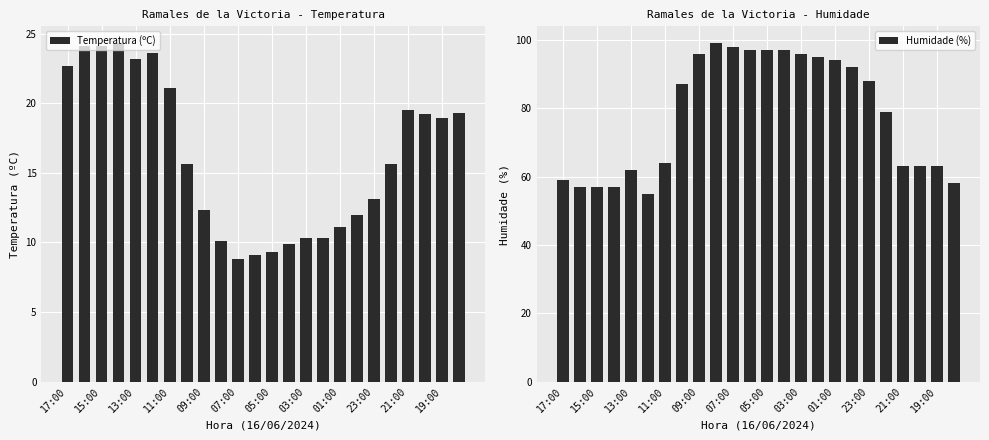

What is the sum of all Temperatura (ºC) values?

387.5